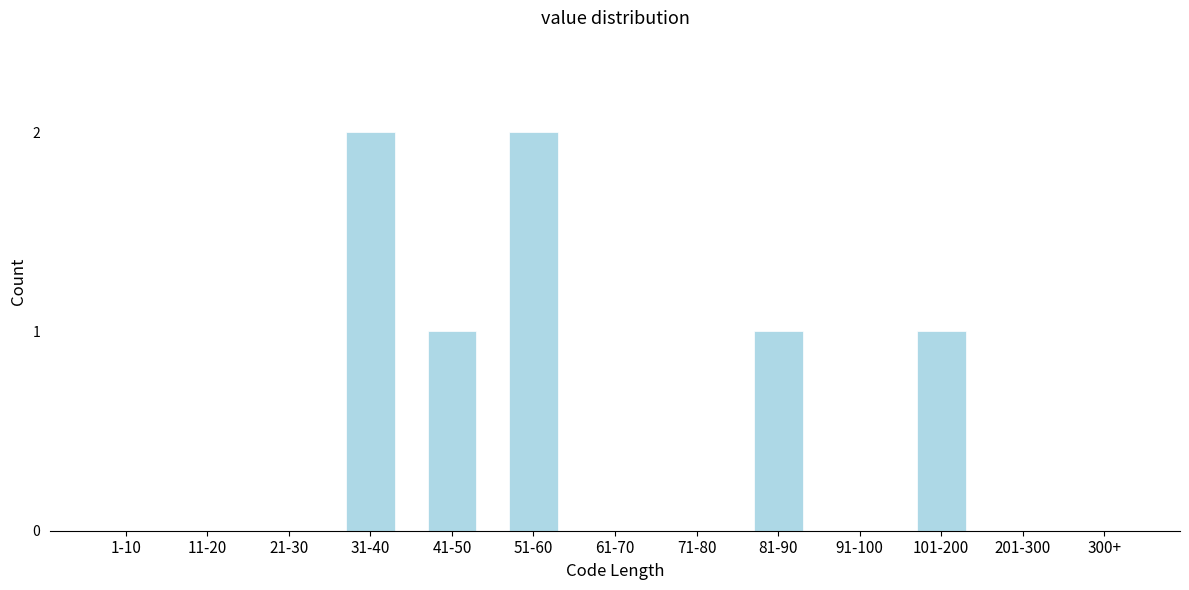

Reading left to right, transcribe all the data shown in this chart.

1-10=0	11-20=0	21-30=0	31-40=2	41-50=1	51-60=2	61-70=0	71-80=0	81-90=1	91-100=0	101-200=1	201-300=0	300+=0